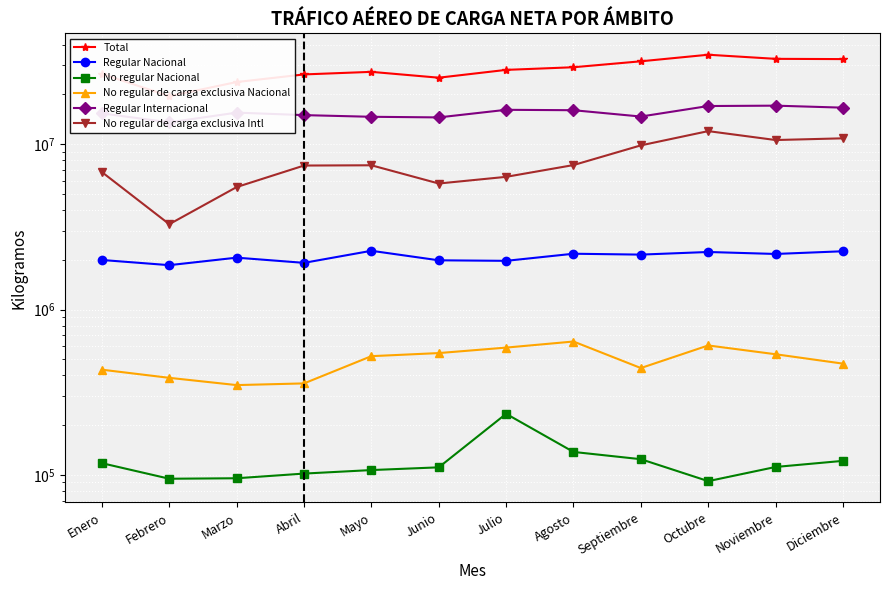

Which label corresponds to the smallest value in the chart?

Octubre